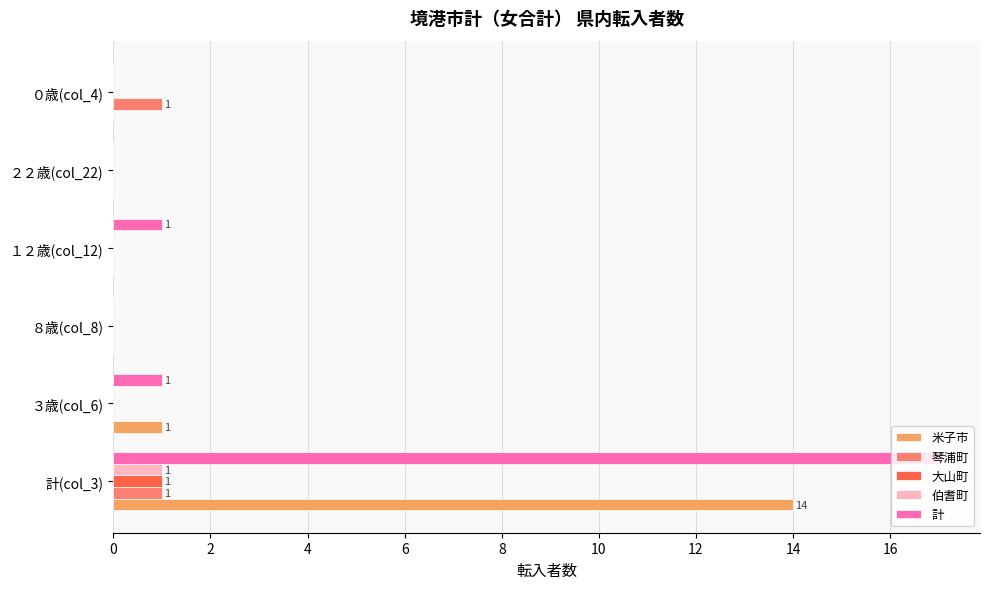

What are all the series names shown in the legend?

米子市, 琴浦町, 大山町, 伯耆町, 計